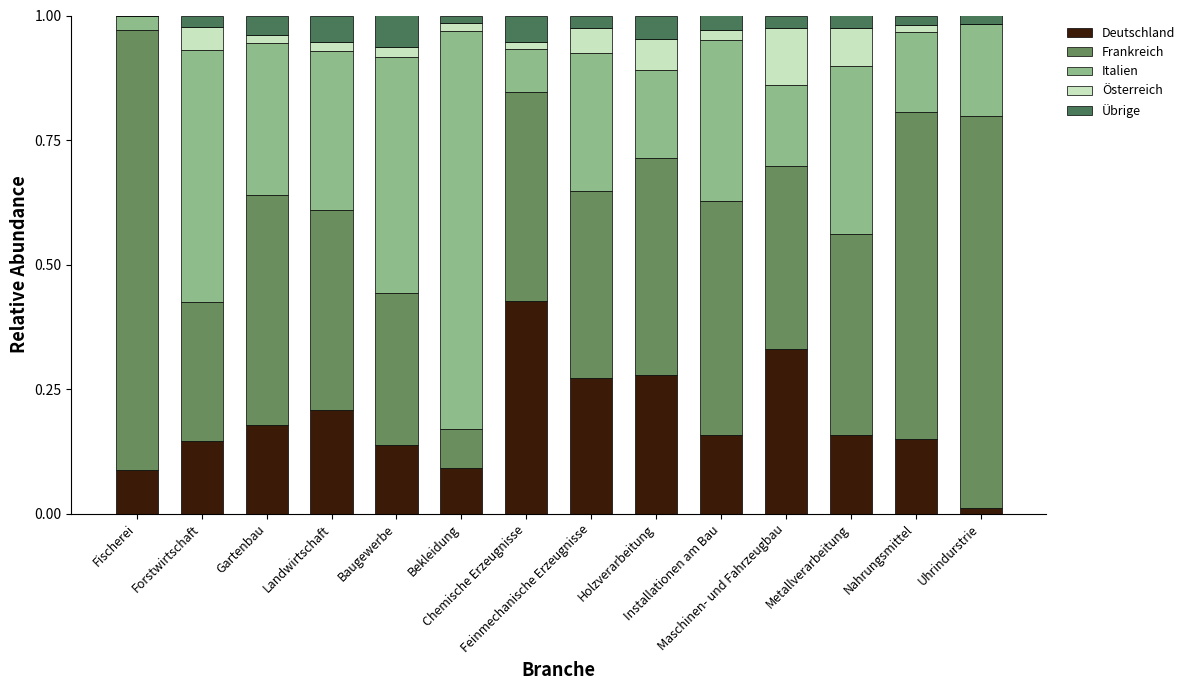

True or false: Deutschland has a value of 0.7 at Chemische Erzeugnisse.

False